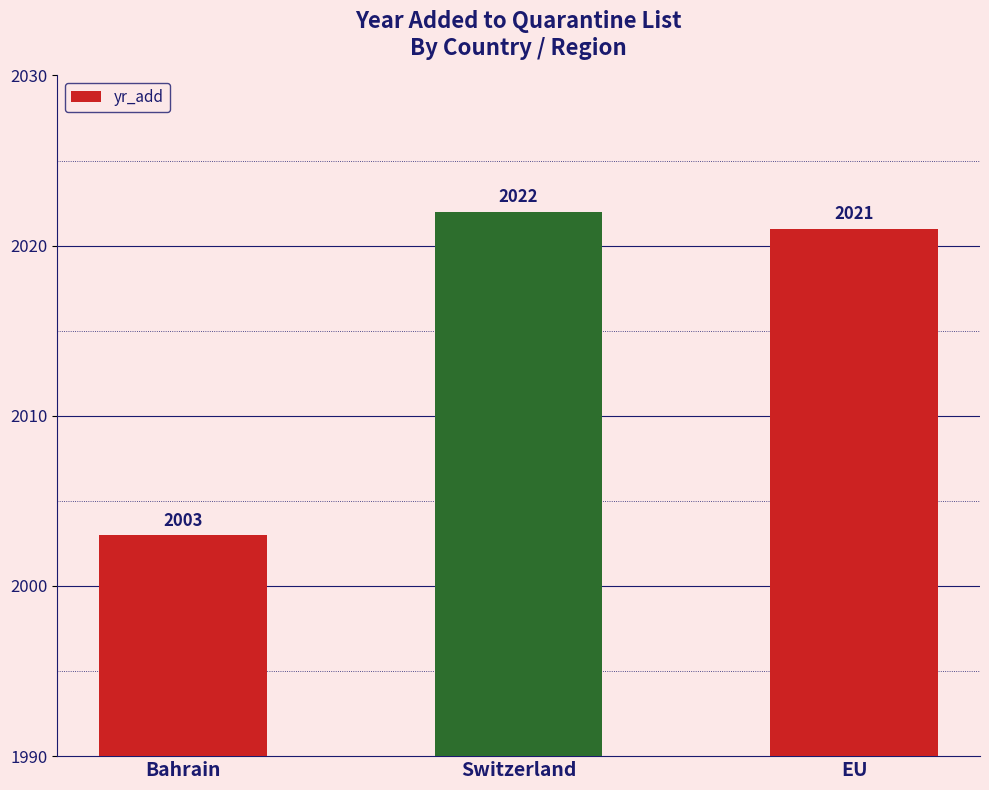

The value at Bahrain is 2854. True or false?

False